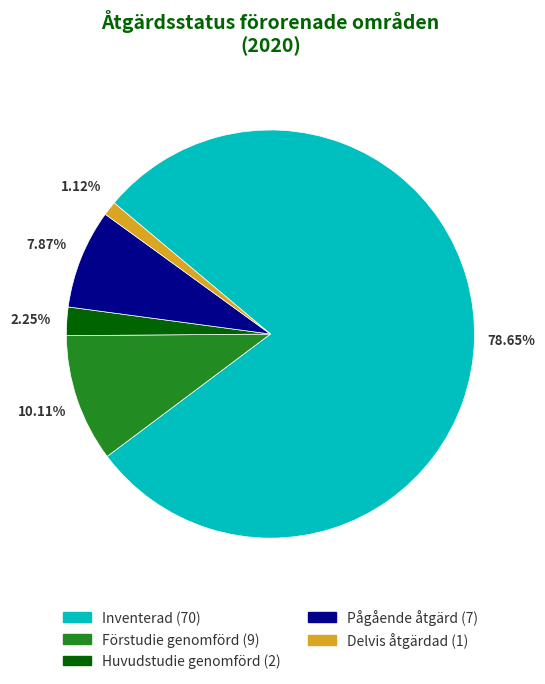

Does any single category account for the majority?

Yes